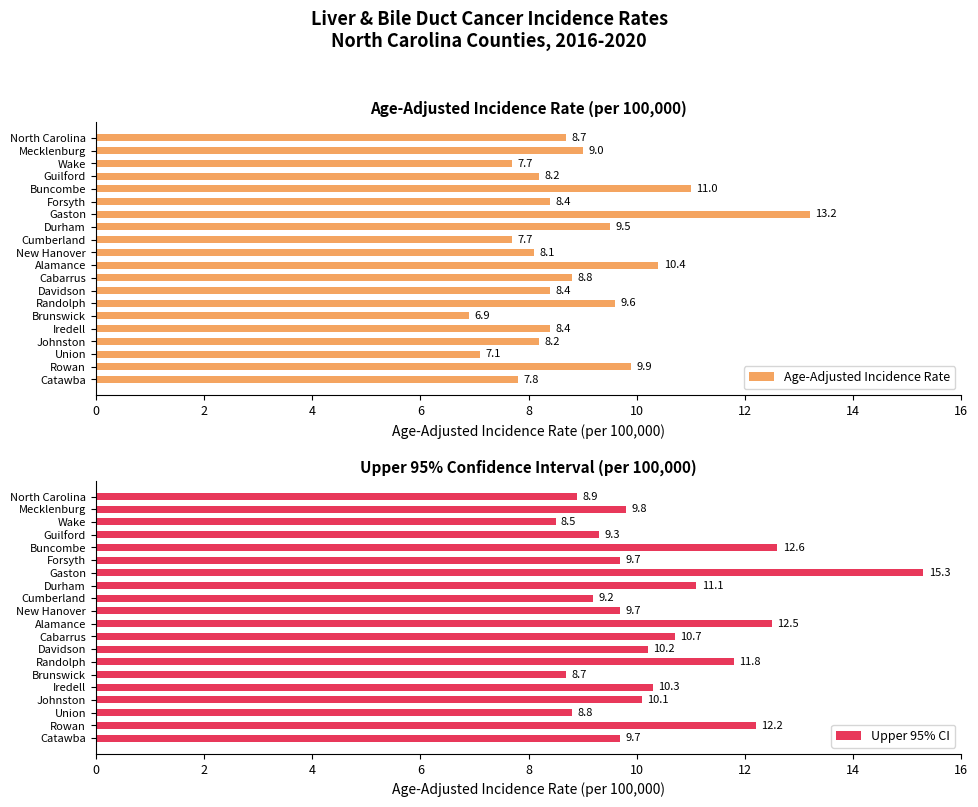

What is the sum of the Upper 95% CI values at Durham and Mecklenburg?

20.9